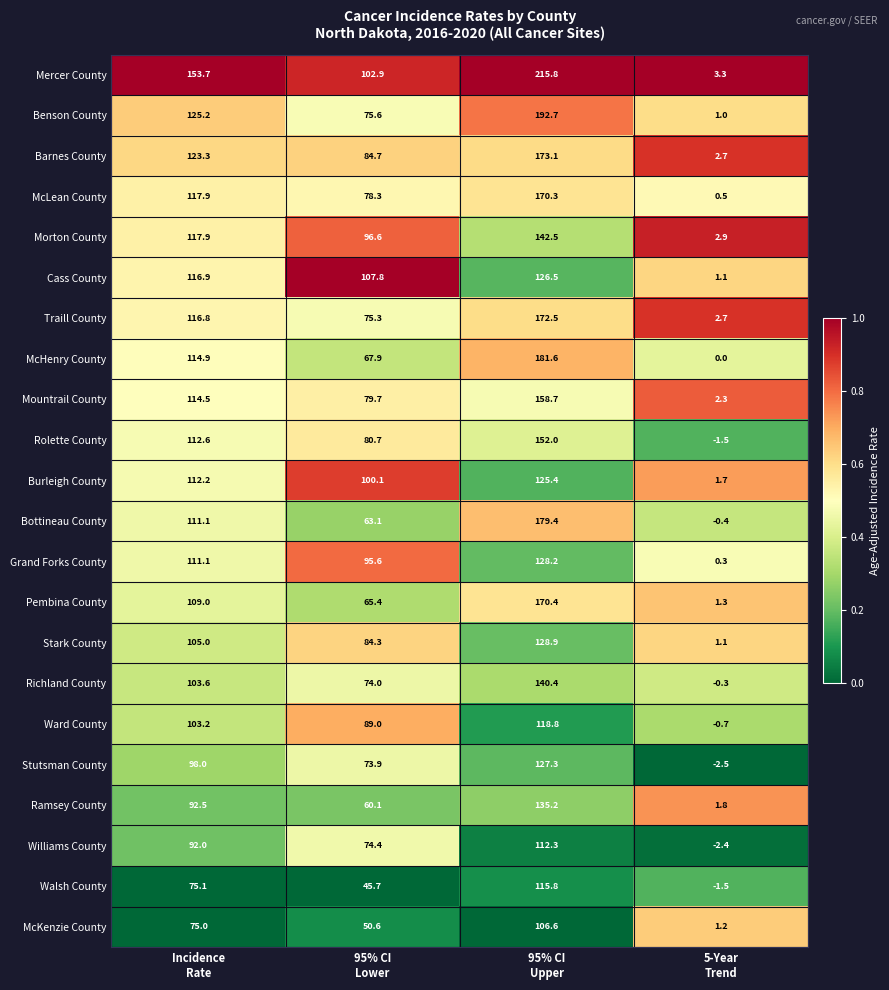

Which series has the widest spread of values?

Mercer County